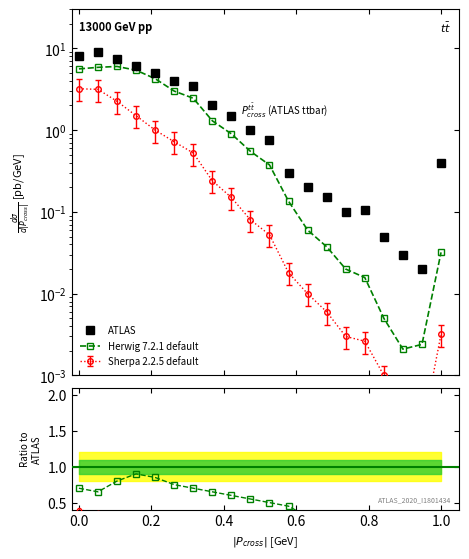

Is it true that ATLAS equals 0.4 at 11?

False